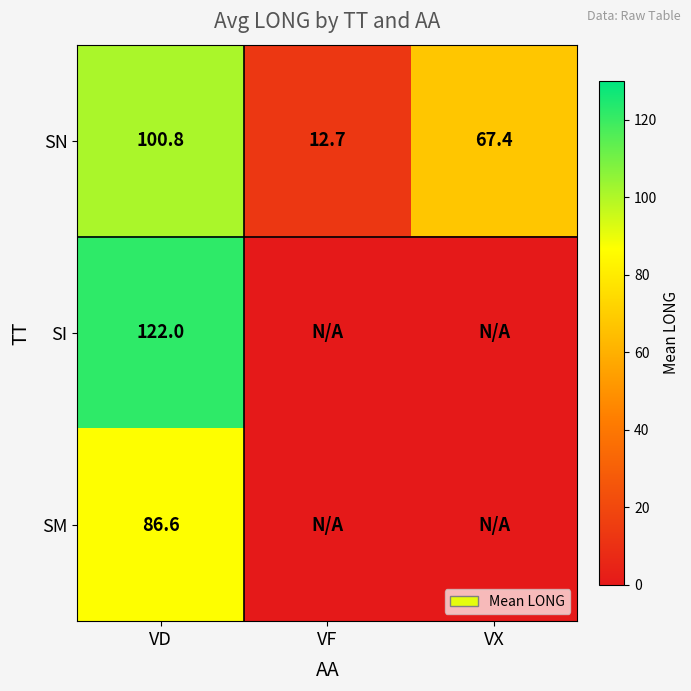

List the labels in order of SN value, largest first.

VD, VX, VF